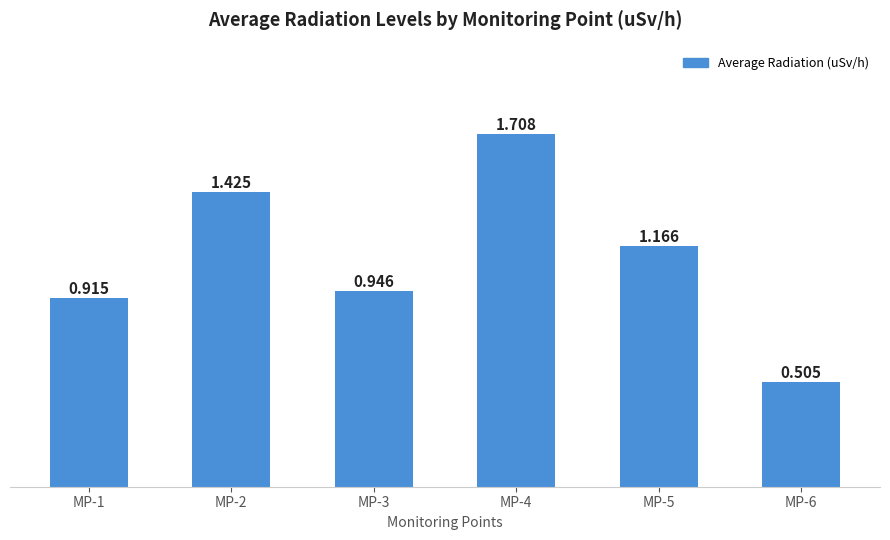

What is the change in value from MP-2 to MP-4?

+0.3